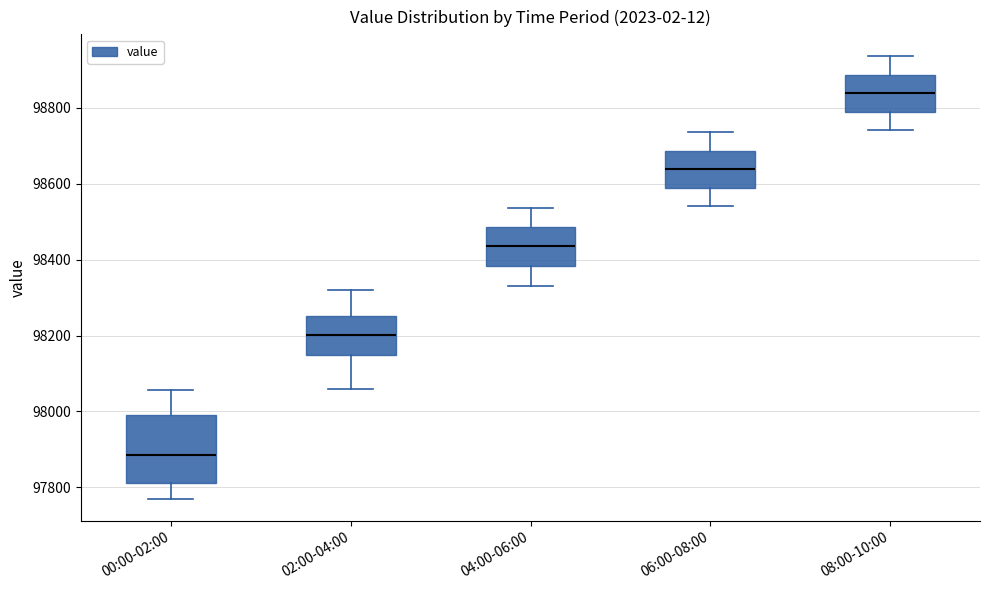

Comparing the boxes themselves (not the whiskers), which one is the tallest?

00:00-02:00